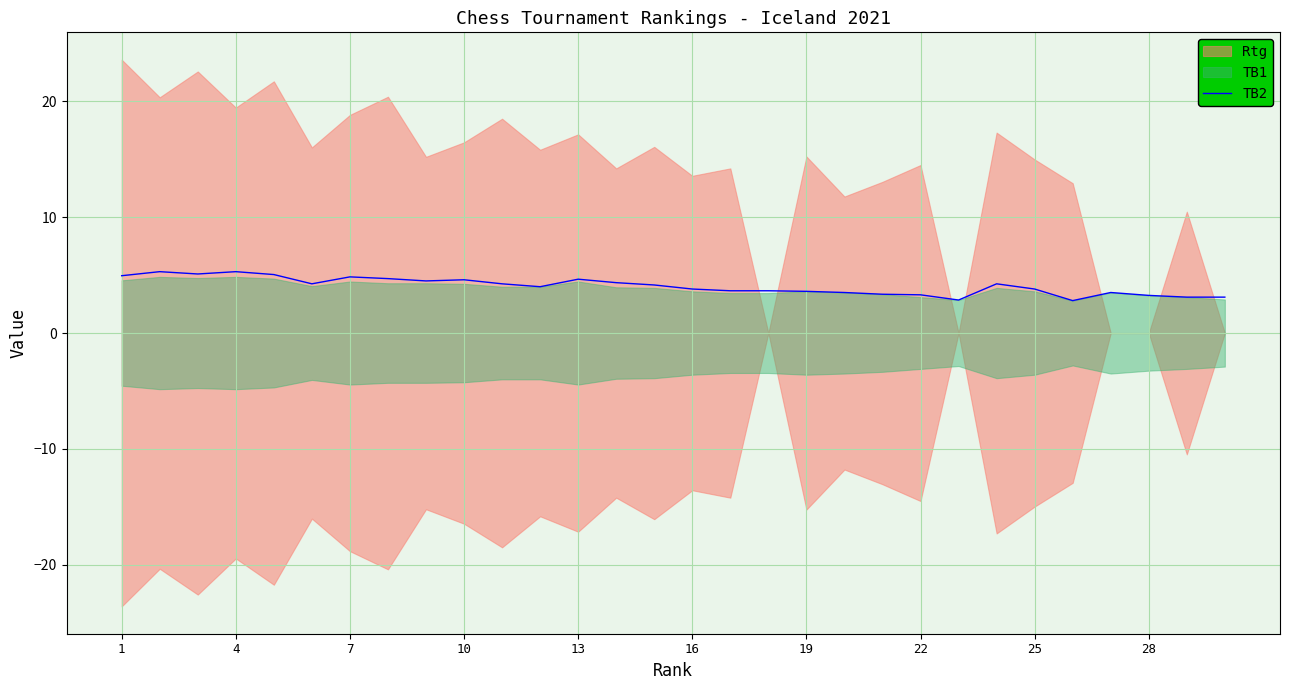

What is the difference between the second highest and second lowest values?

2.4